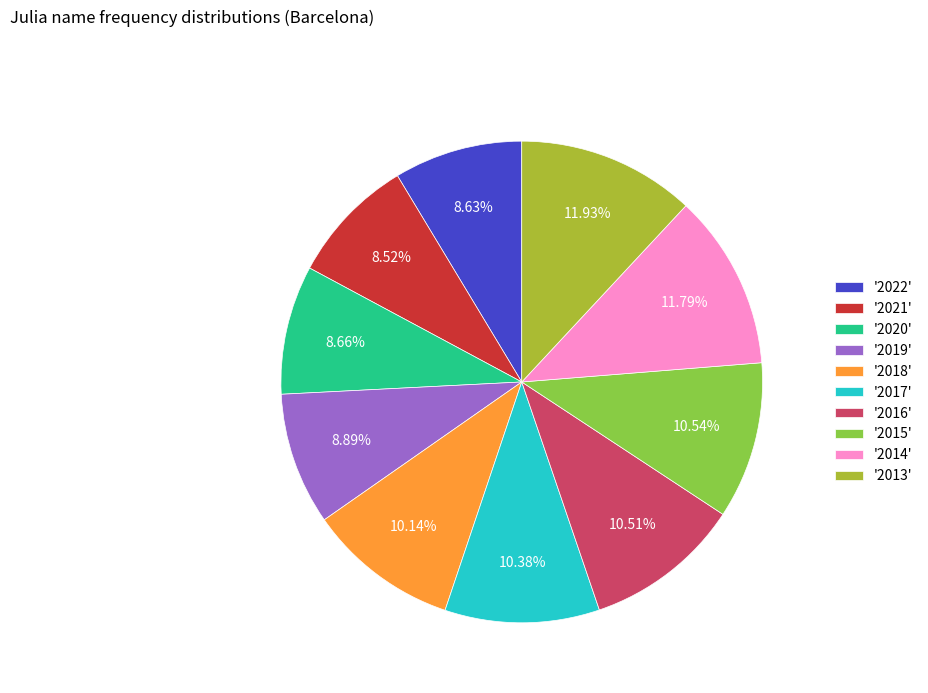

Between '2019' and '2015', which is larger?

'2015'